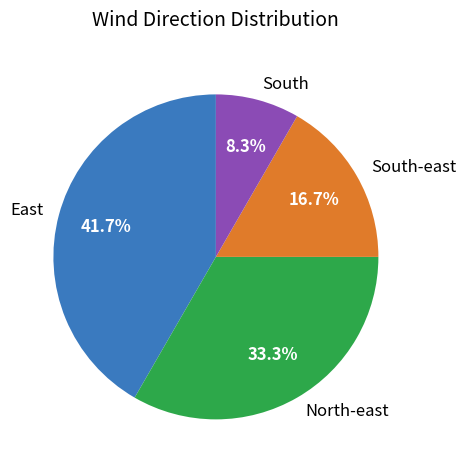

Rank the categories by value from highest to lowest.

East, North-east, South-east, South